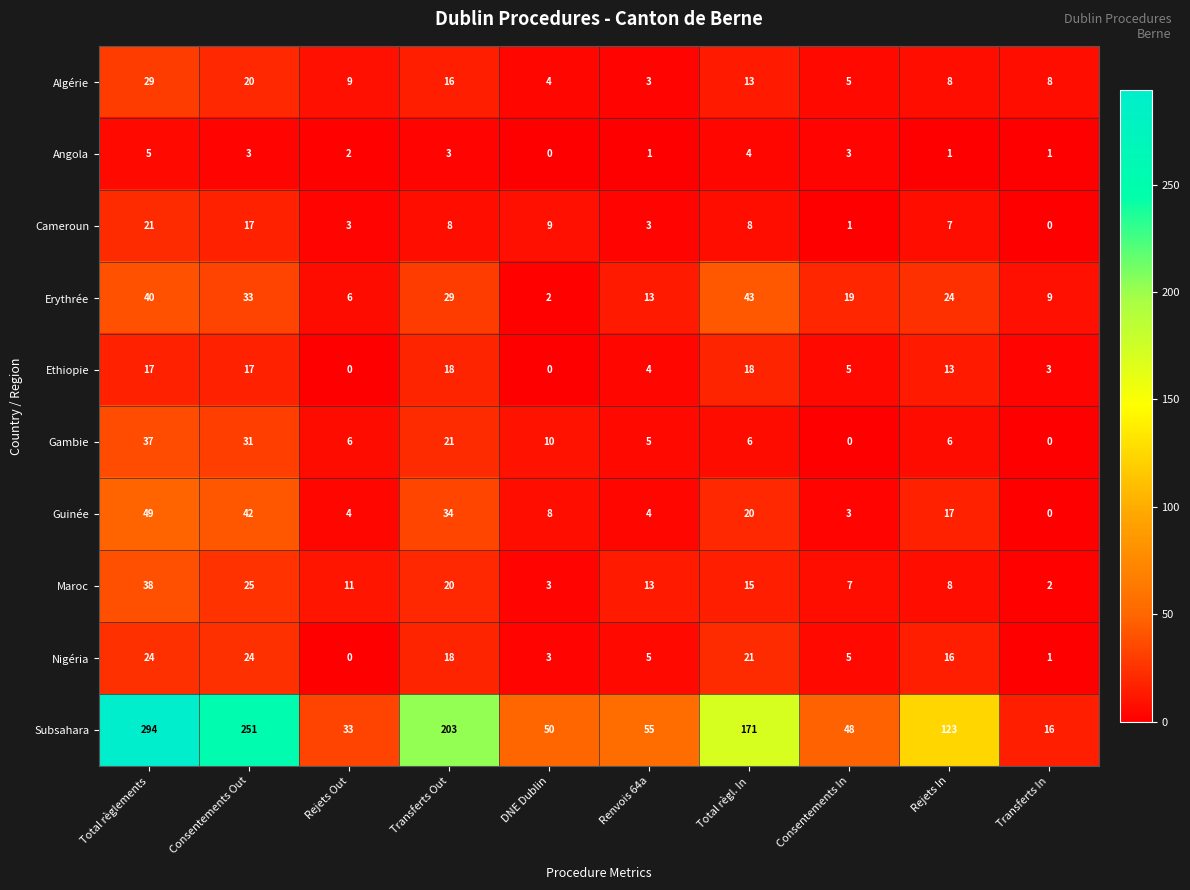

Read the Guinée value at Rejets In.

17